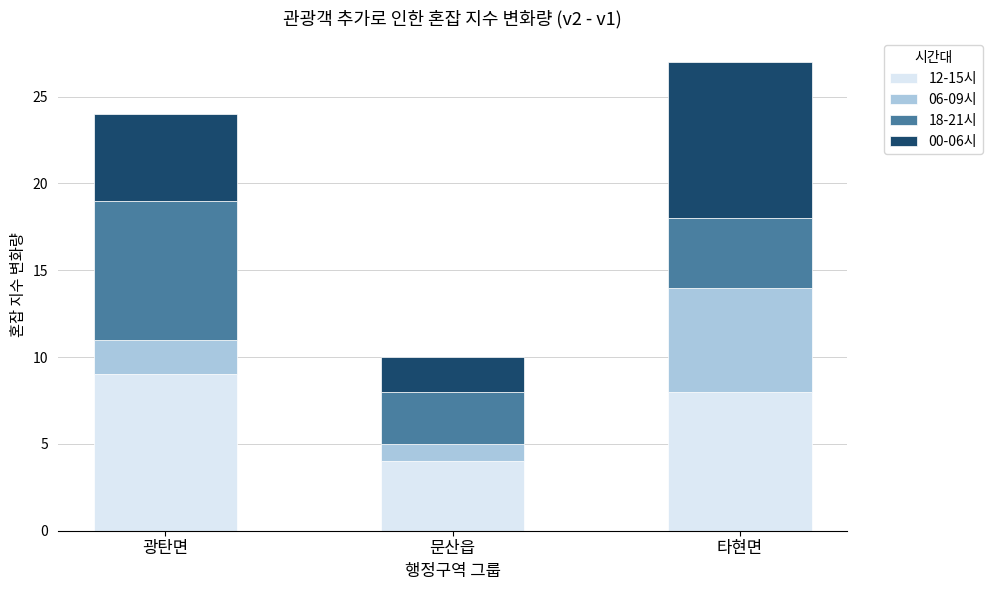

What is the maximum value for 12-15시?

9